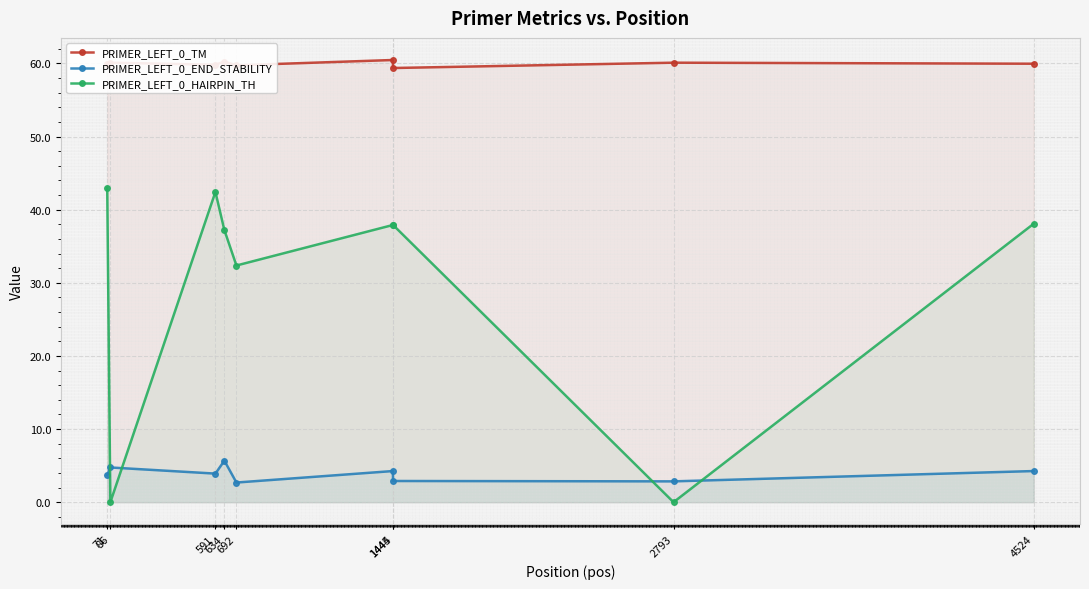

Between which two adjacent categories do PRIMER_LEFT_0_END_STABILITY and PRIMER_LEFT_0_HAIRPIN_TH first intersect?

71 and 86